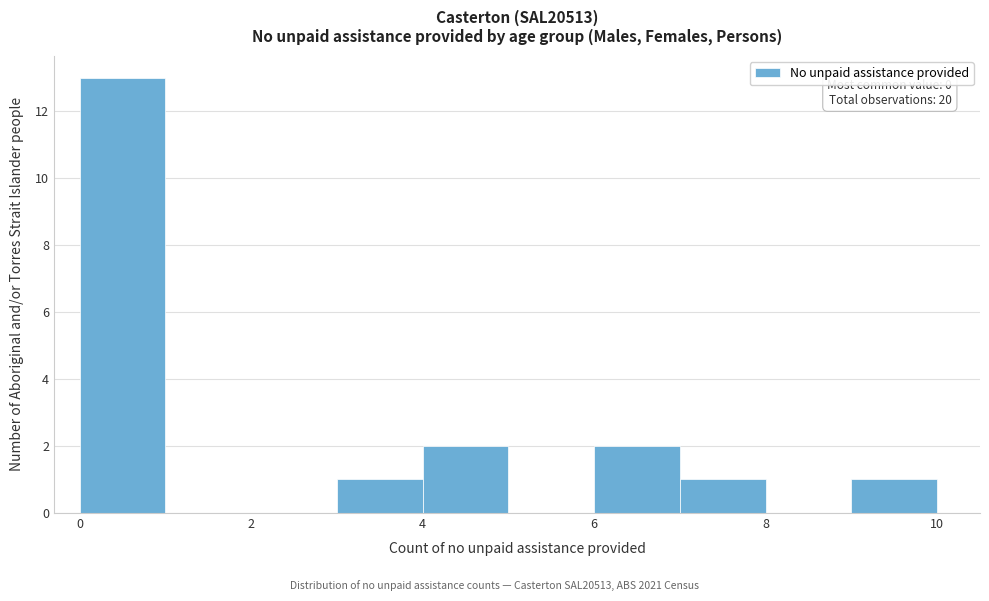

Over which range of the x-axis is the bar tallest?

0 to 1